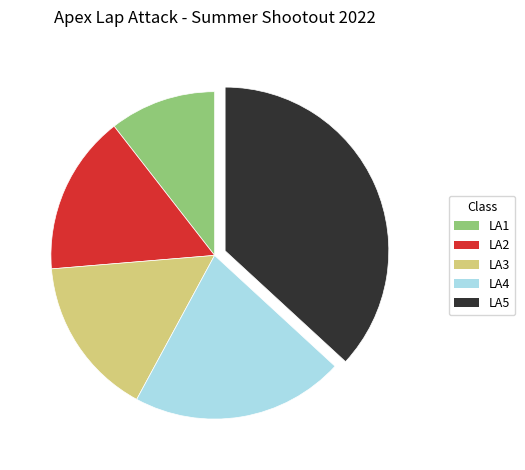

Is it true that LA5 is 37% of the pie?

True